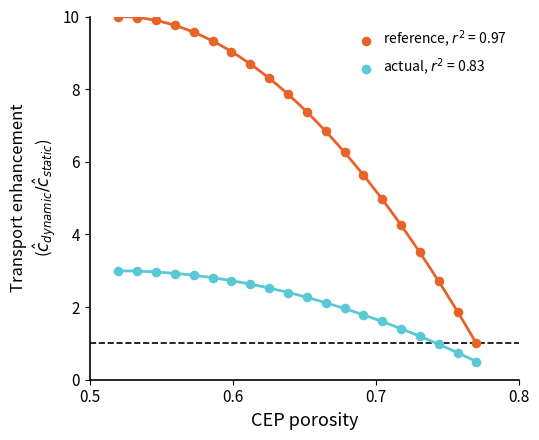

Across all data points, what is the range of Y values (max minus min)?

9.5